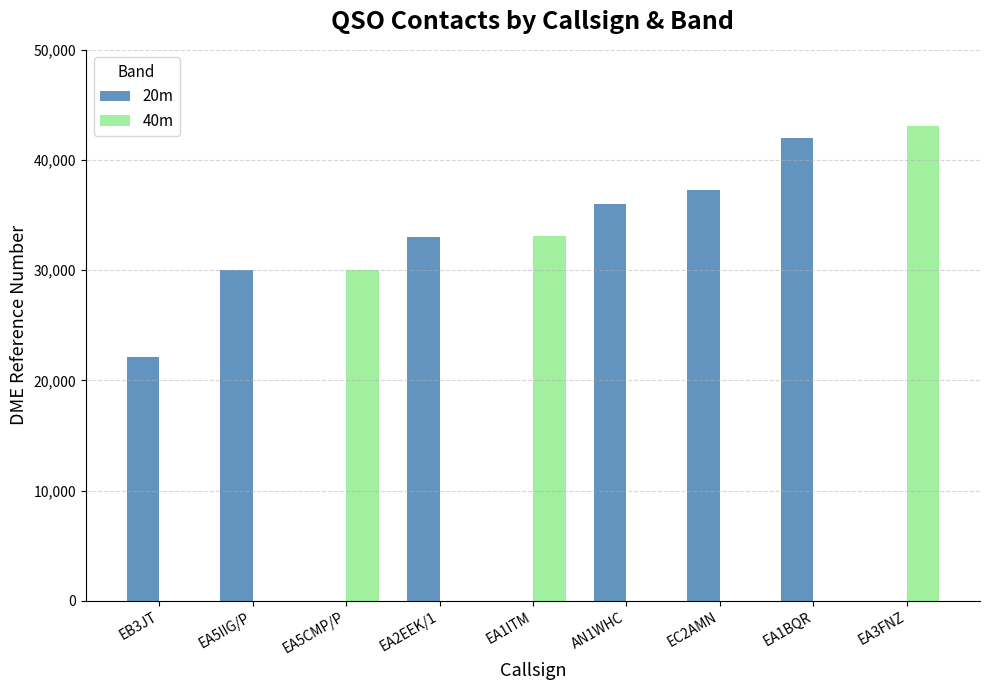

How many data points does each series have?

9